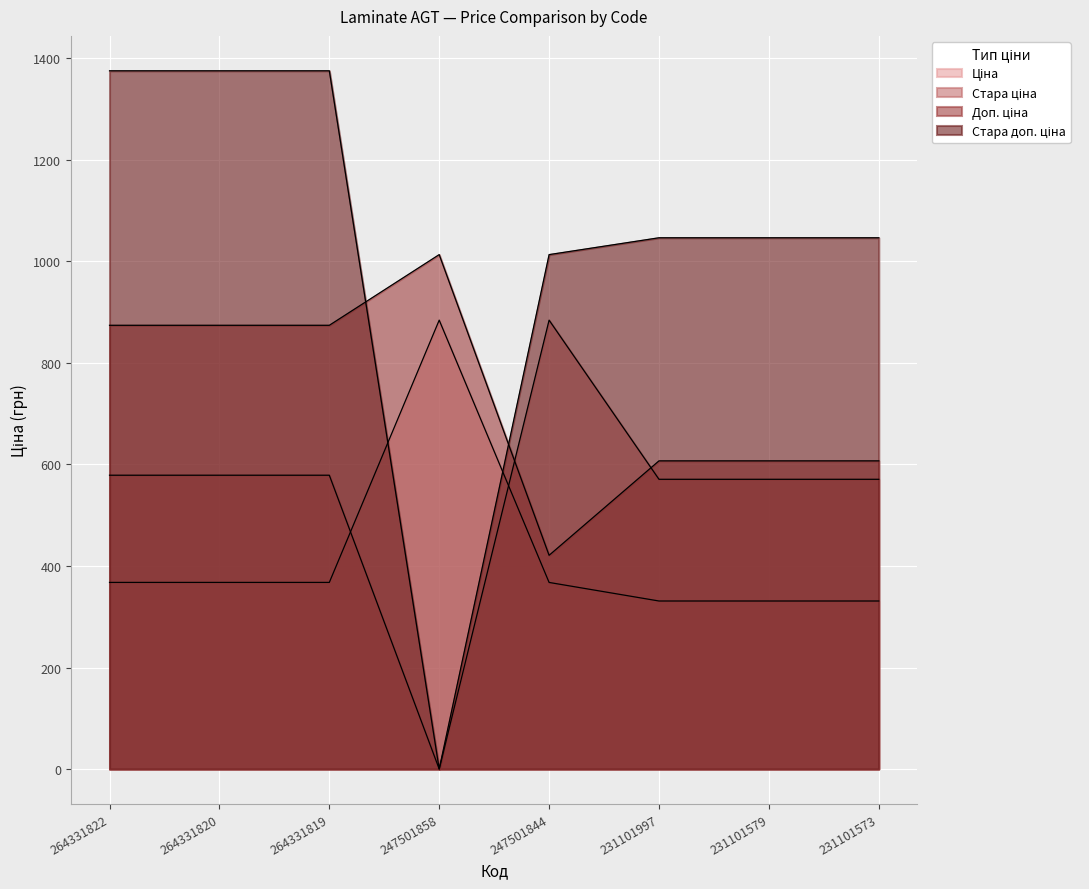

What is the sum of the Доп. ціна values at 231101997 and 247501844?

1028.0